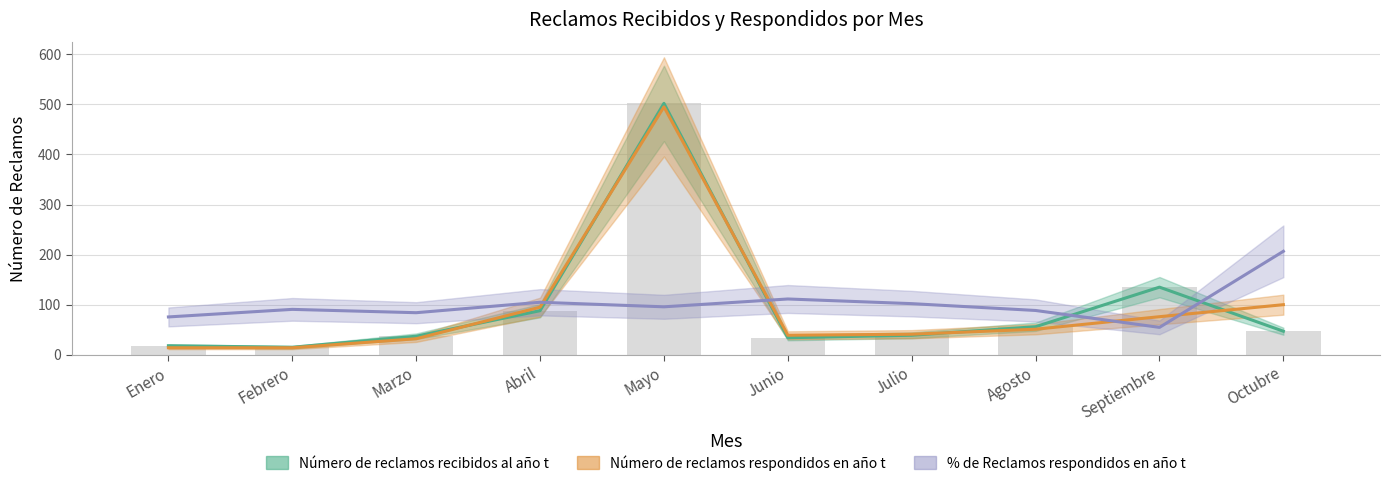

What is the value of the Número de reclamos respondidos en año t bar at the 9th from the left?

76.0